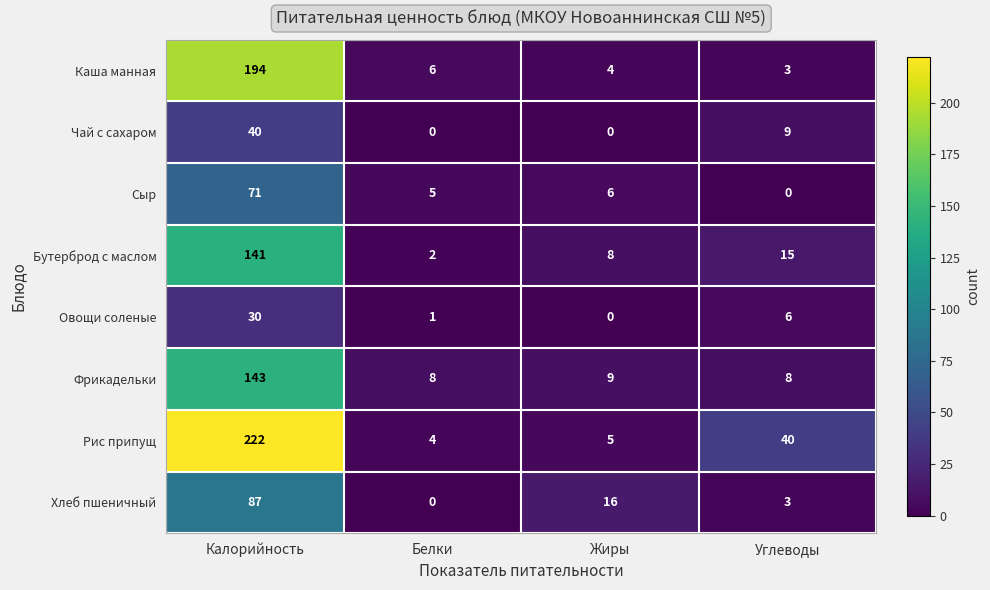

What is the average value of the Каша манная series?

52